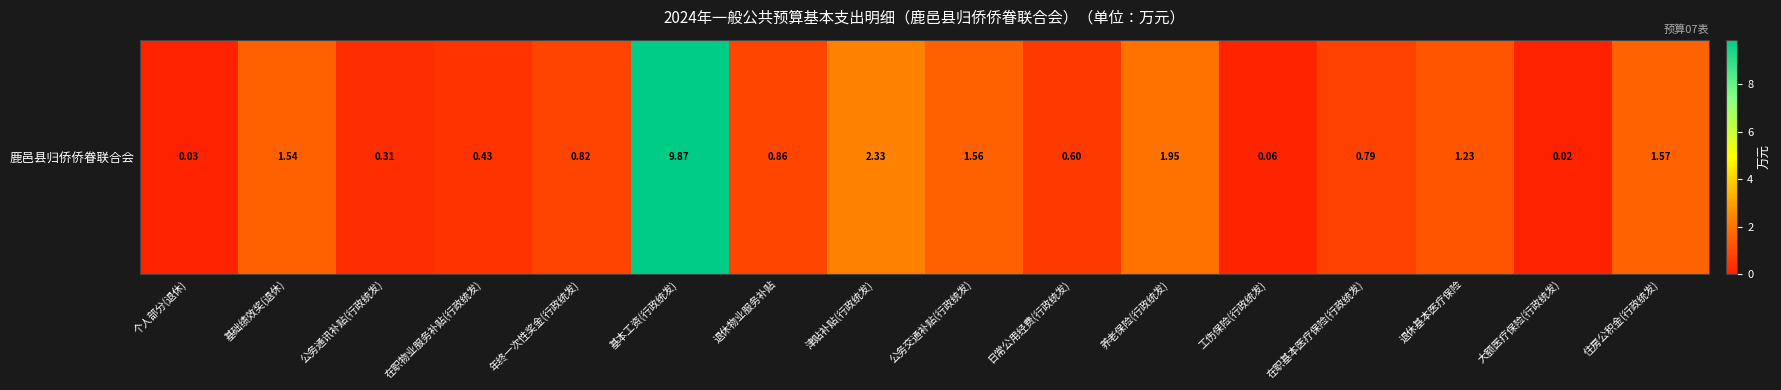

How many series are shown in this chart?

1